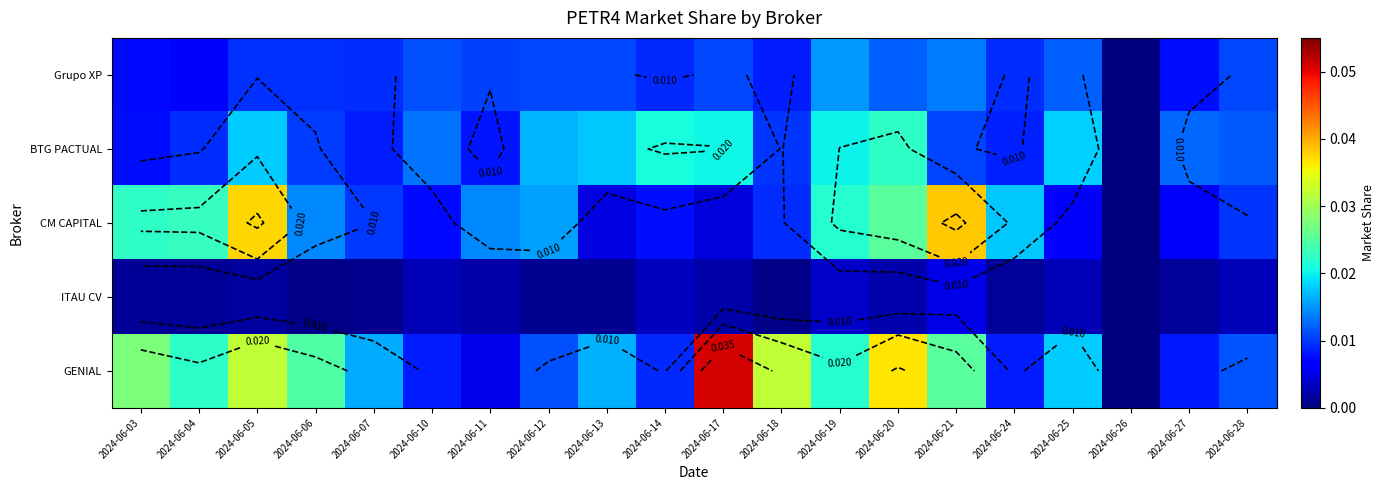

Which series has the widest spread of values?

GENIAL